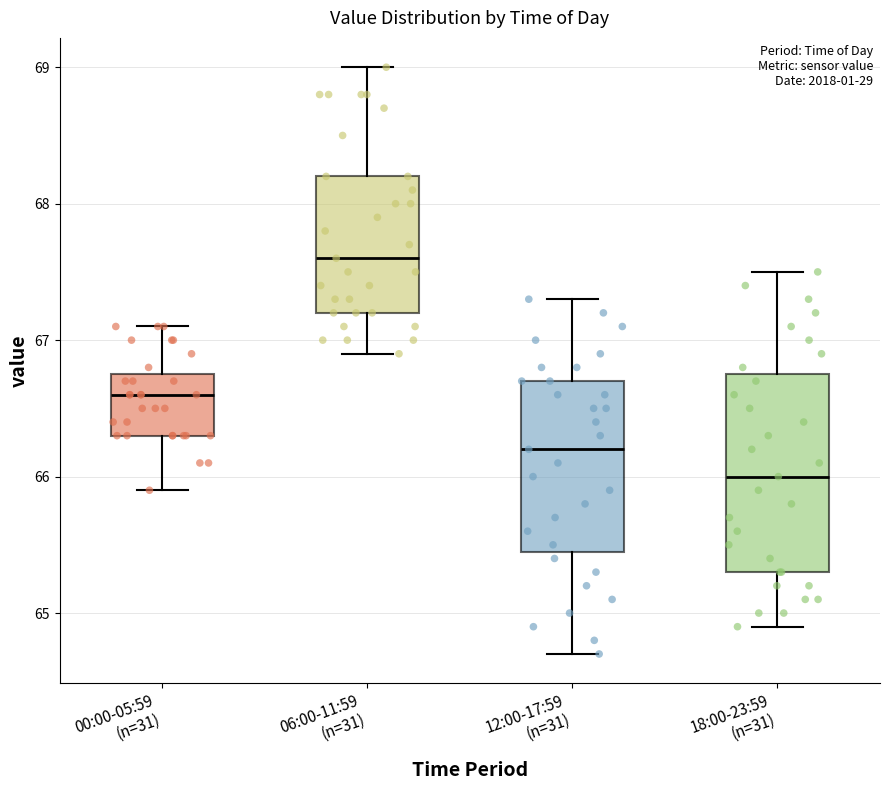

Reading left to right, read every box against the y-axis: the position of its median line, the range the box covers, and the ends of its whiskers. The values are not printed on the chart, so give them approximately, as read against the axis.

00:00-05:59 (n=31): median 66.6, box 66.3 to 66.8, whiskers 65.9 to 67.1
06:00-11:59 (n=31): median 67.6, box 67.2 to 68.2, whiskers 66.9 to 69.0
12:00-17:59 (n=31): median 66.2, box 65.5 to 66.7, whiskers 64.7 to 67.3
18:00-23:59 (n=31): median 66.0, box 65.3 to 66.8, whiskers 64.9 to 67.5